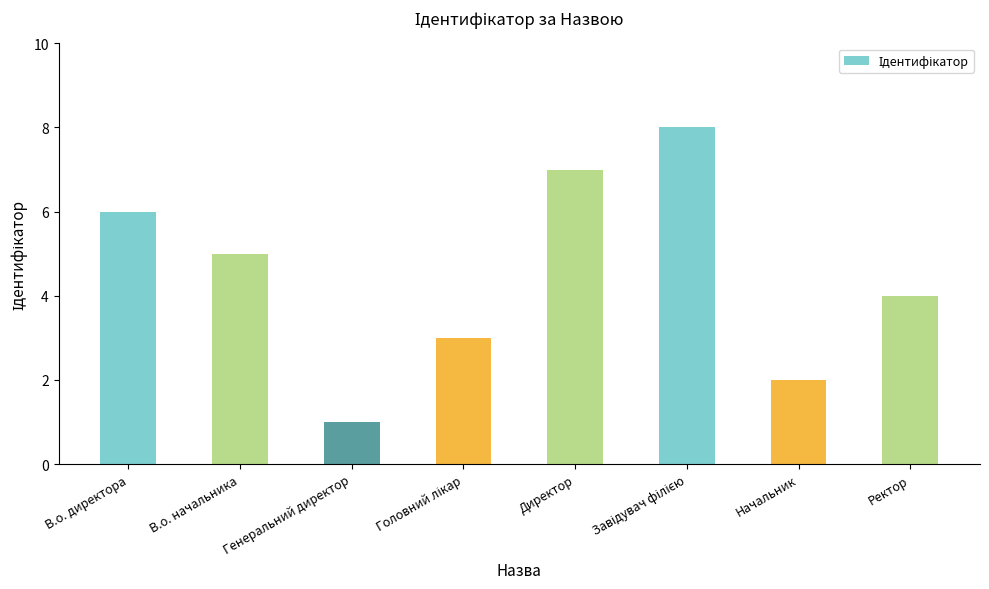

How many bars are there in total?

8